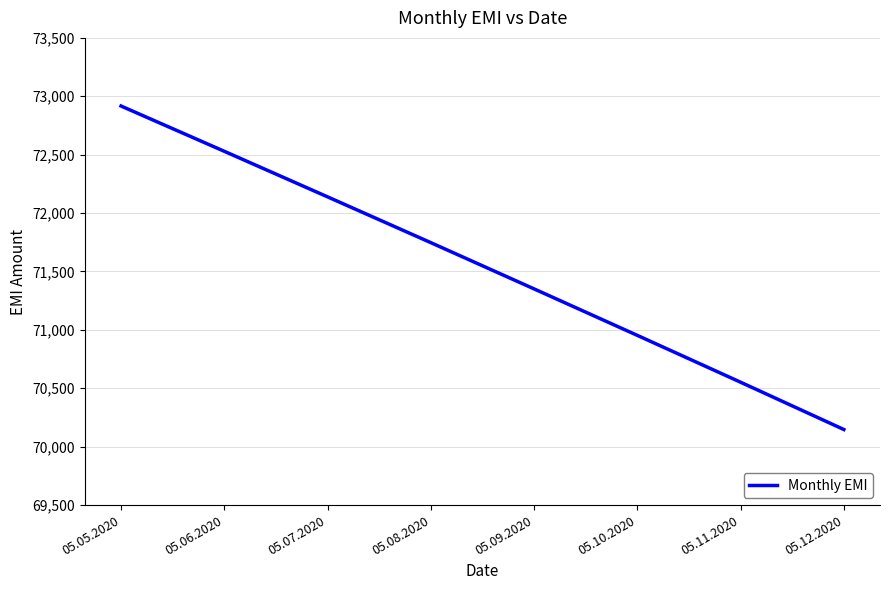

What is the ratio of the value at 05.06.2020 to the value at 05.08.2020?

1.0